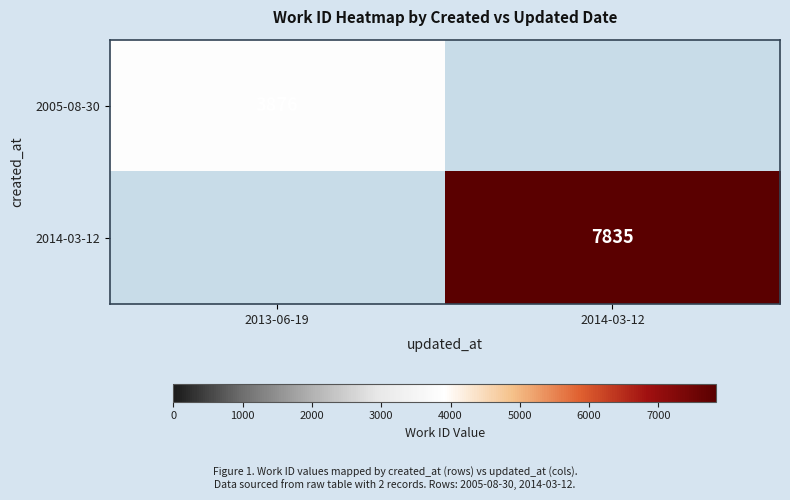

Is the value of 2014-03-12 at 2014-03-12 greater than the value of 2005-08-30 at 2013-06-19?

Yes